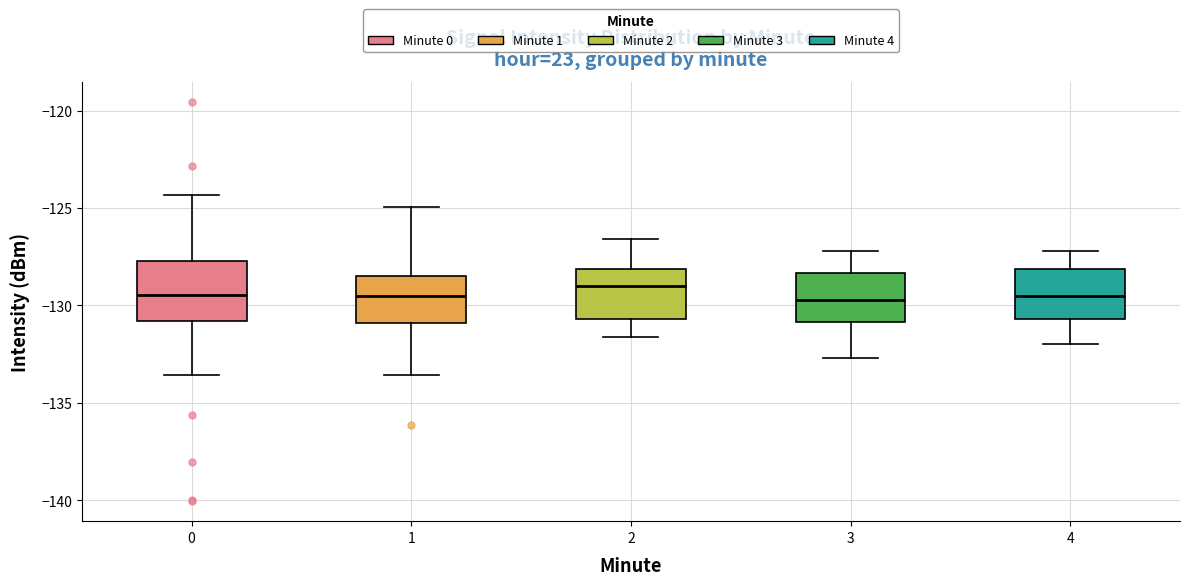

Reading left to right, read every box against the y-axis: the position of its median line, the range the box covers, and the ends of its whiskers. The values are not printed on the chart, so give them approximately, as read against the axis.

0: median -129.5, box -131.0 to -127.5, whiskers -133.5 to -124.5
1: median -129.5, box -131.0 to -128.5, whiskers -133.5 to -125.0
2: median -129.0, box -130.5 to -128.0, whiskers -131.5 to -126.5
3: median -129.5, box -131.0 to -128.5, whiskers -132.5 to -127.0
4: median -129.5, box -130.5 to -128.0, whiskers -132.0 to -127.0